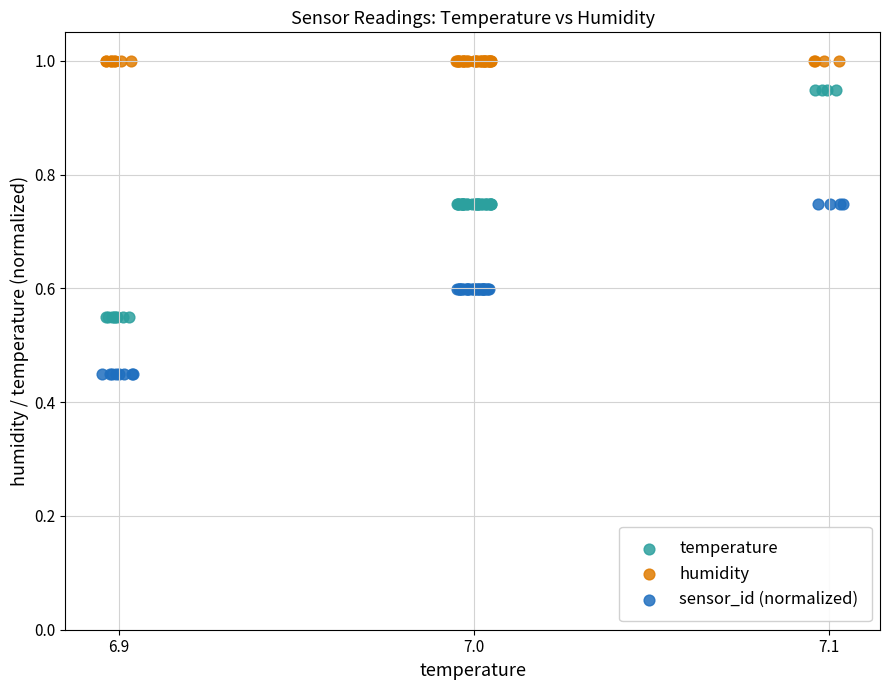

Which series reaches the maximum Y coordinate?

humidity